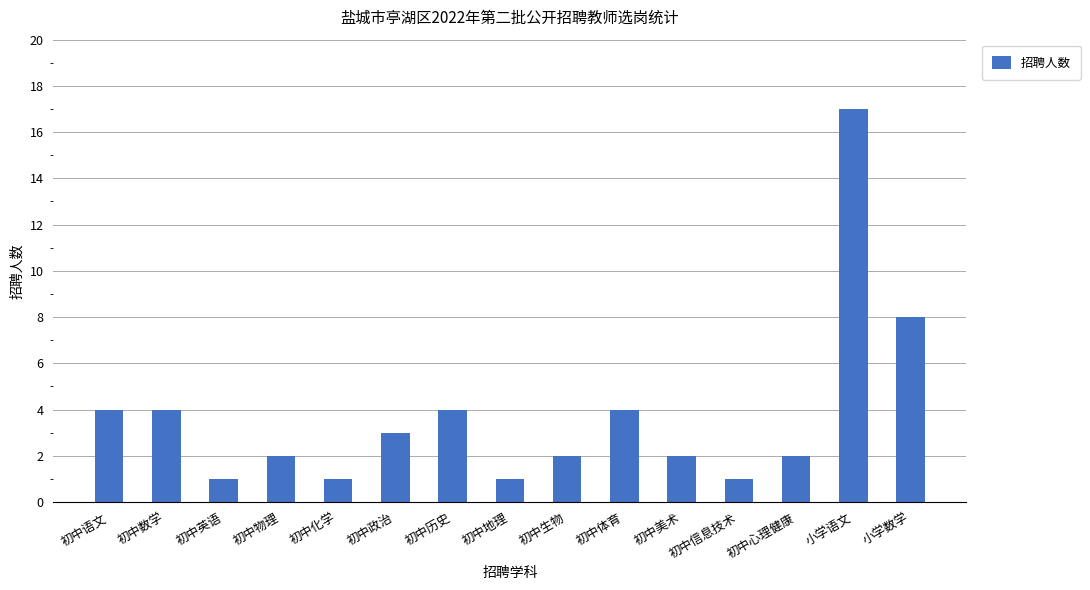

Which has a higher value, 初中地理 or 初中心理健康?

初中心理健康